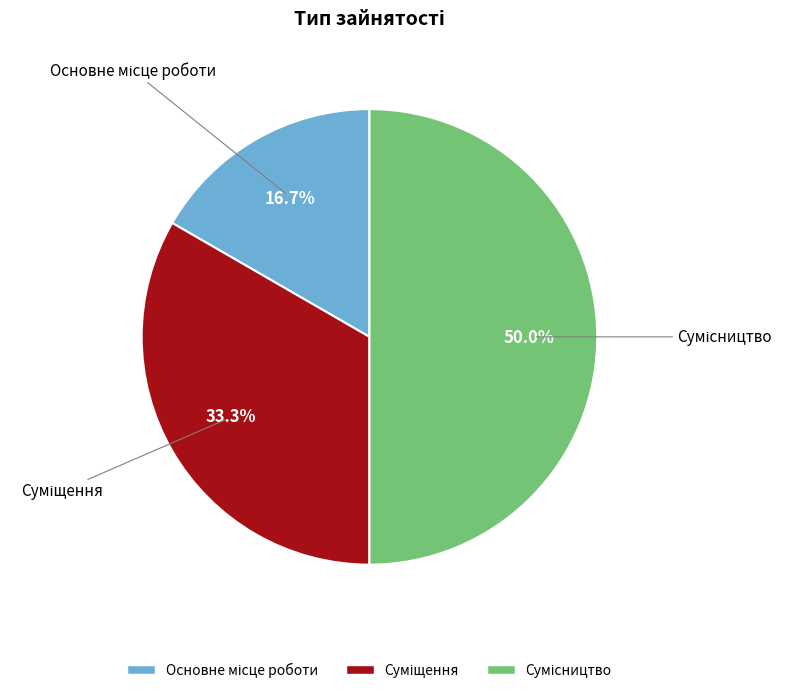

To the nearest percent, what is the difference between the largest and smallest slice percentages?

33%